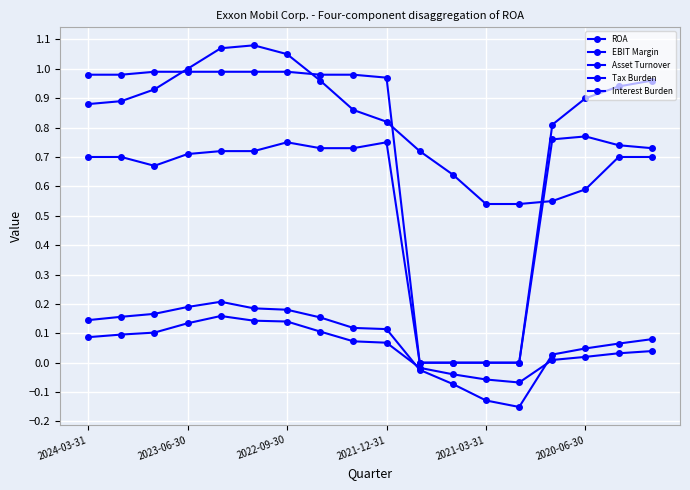

What is the difference between the second highest and minimum values in the ROA series?

0.2